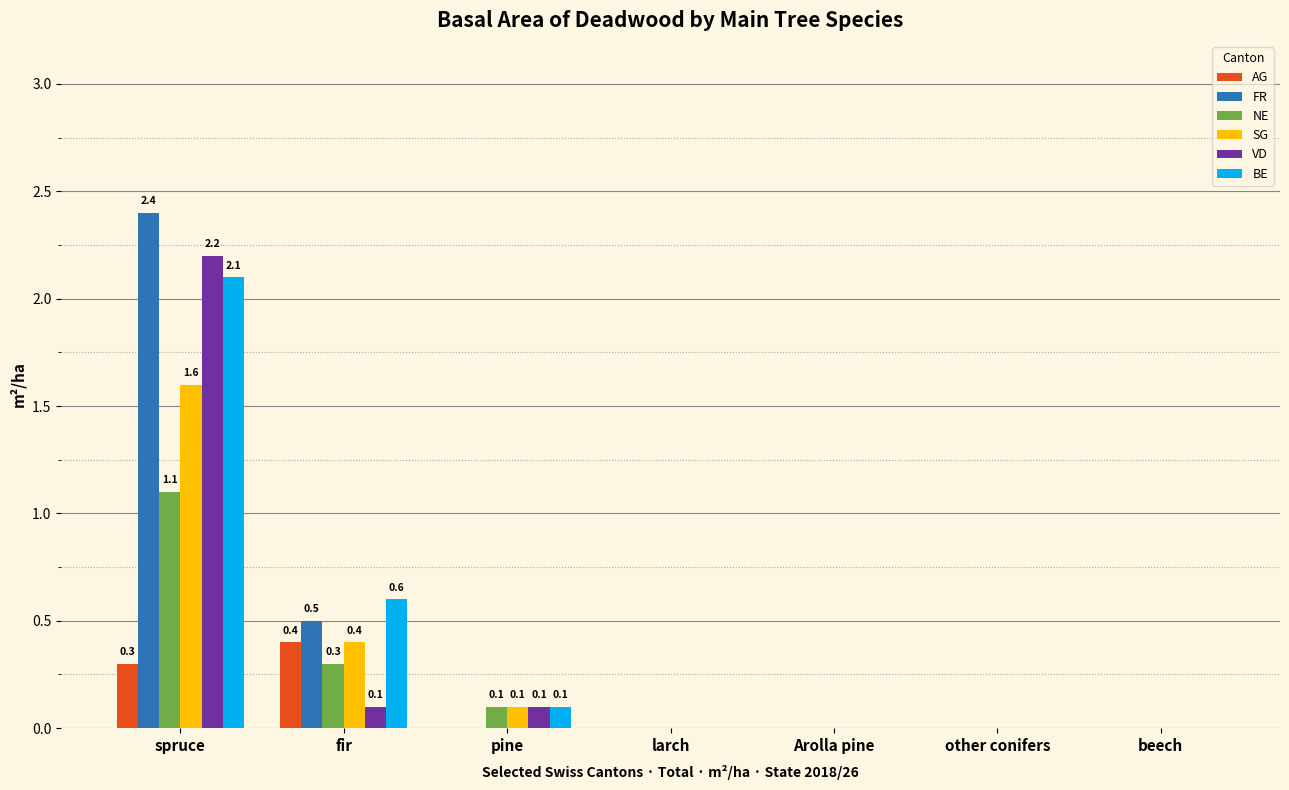

Are the bars grouped side by side (vs. stacked)?

Yes